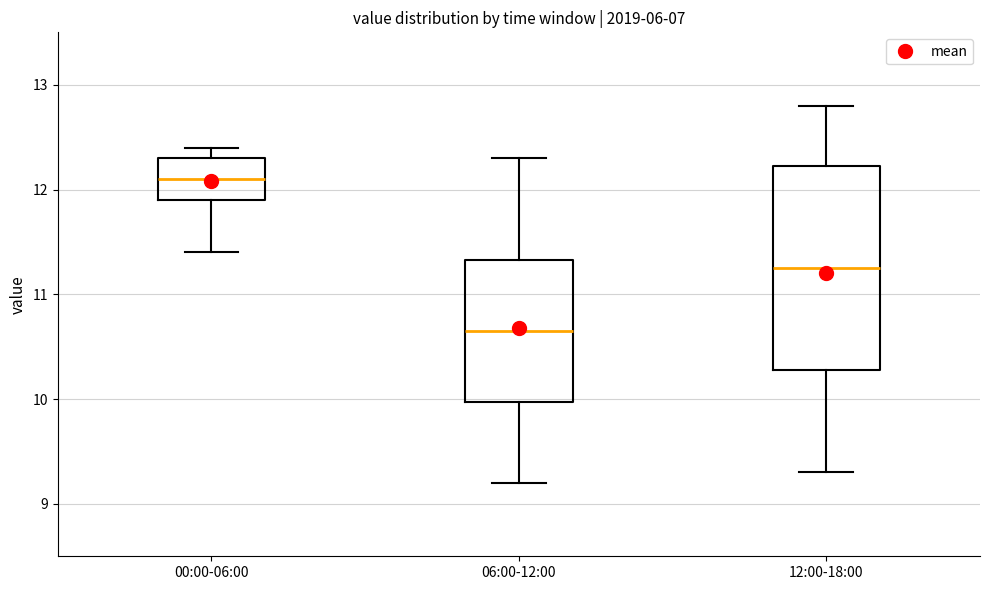

Comparing the boxes themselves (not the whiskers), which one is the tallest?

12:00-18:00